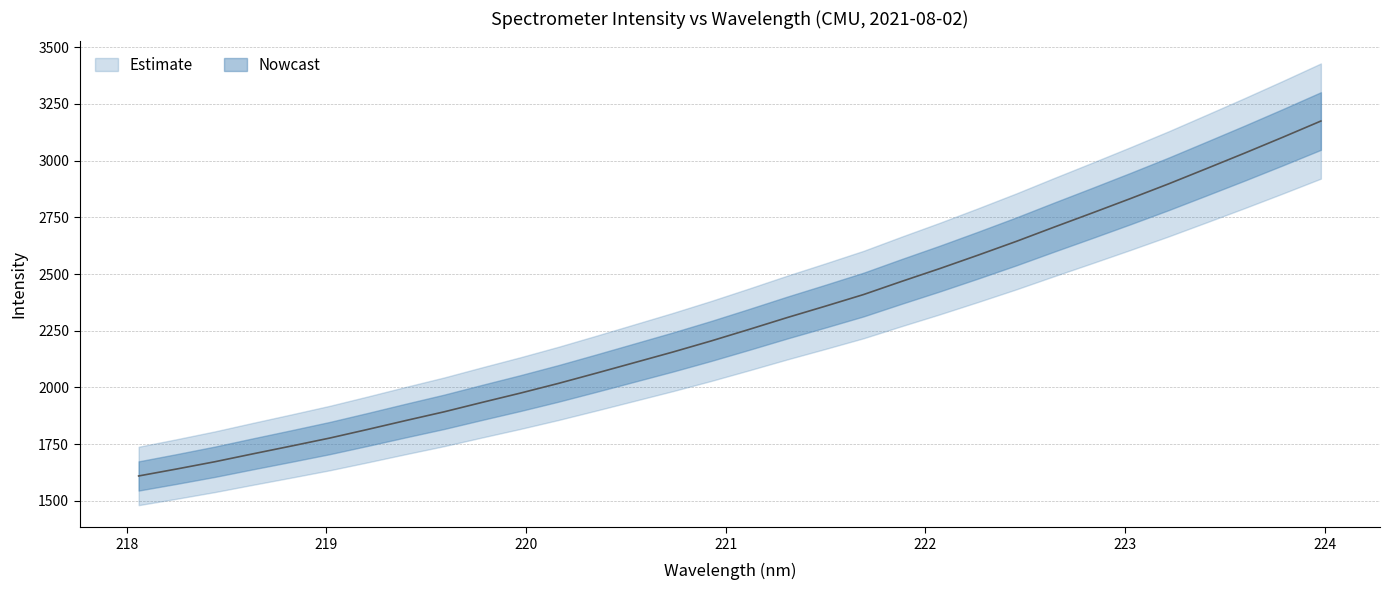

What is the average value?

2287.5